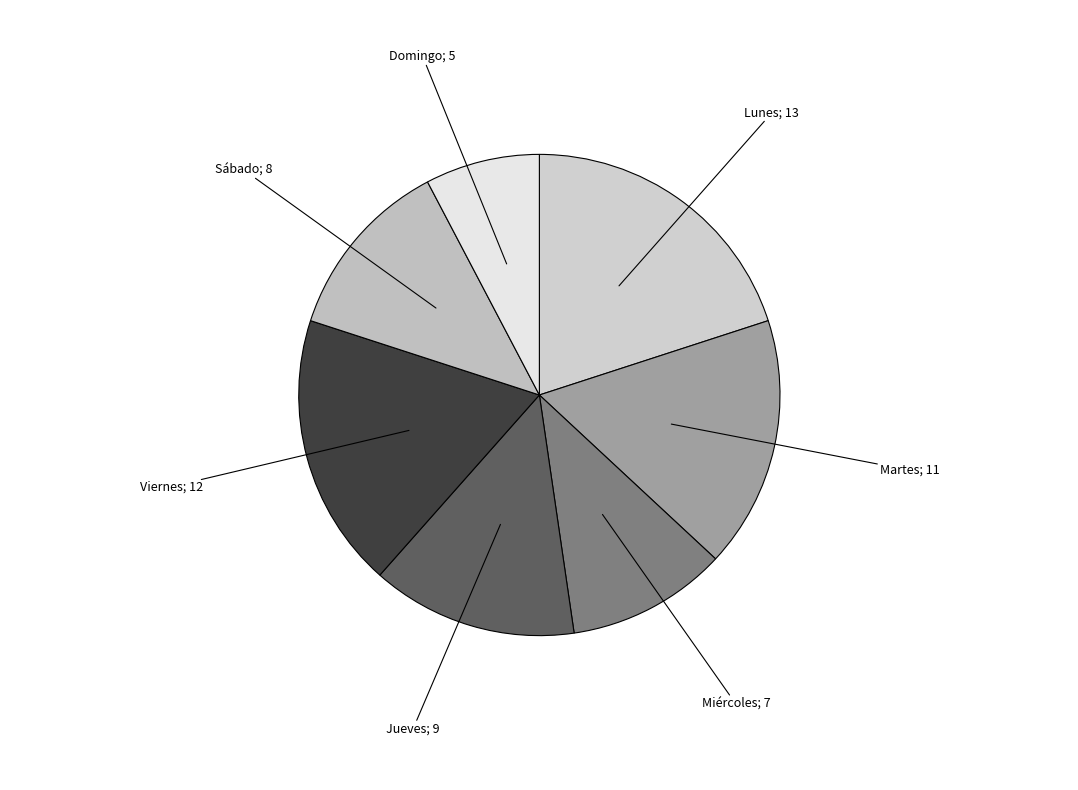

How many slices are in this pie chart?

7